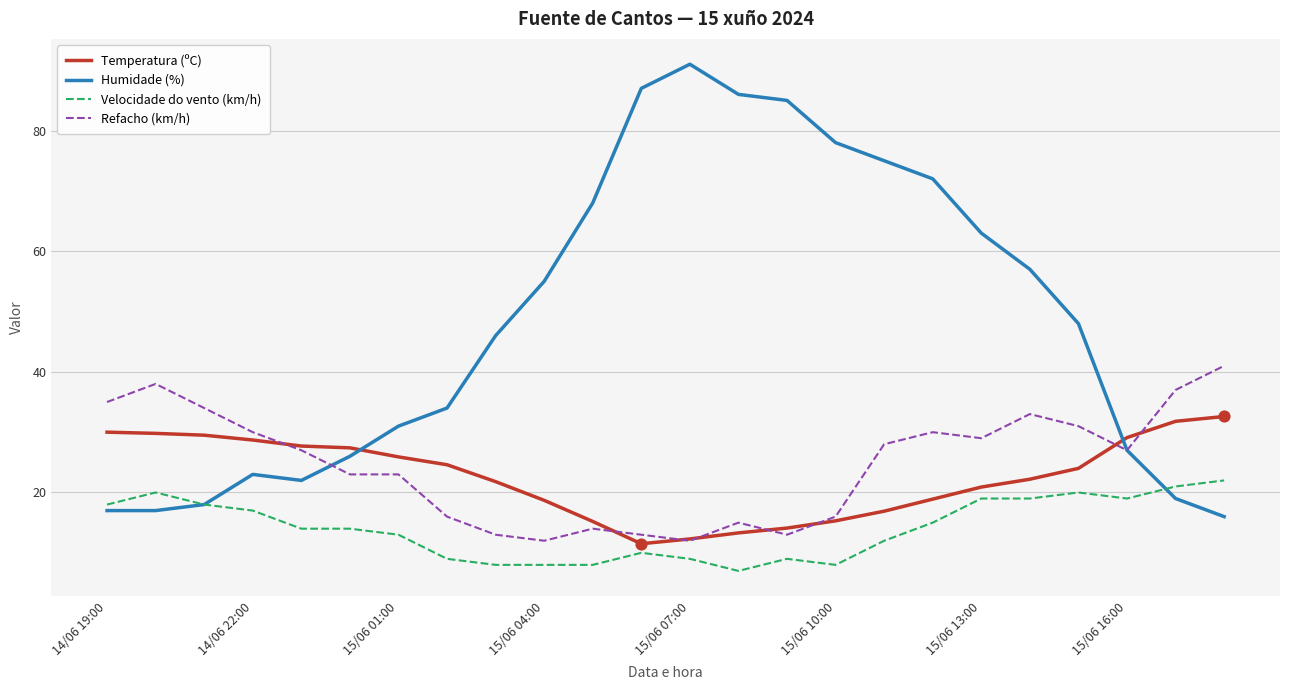

List the series in order of their peak value, lowest first.

Velocidade do vento (km/h), Temperatura (ºC), Refacho (km/h), Humidade (%)